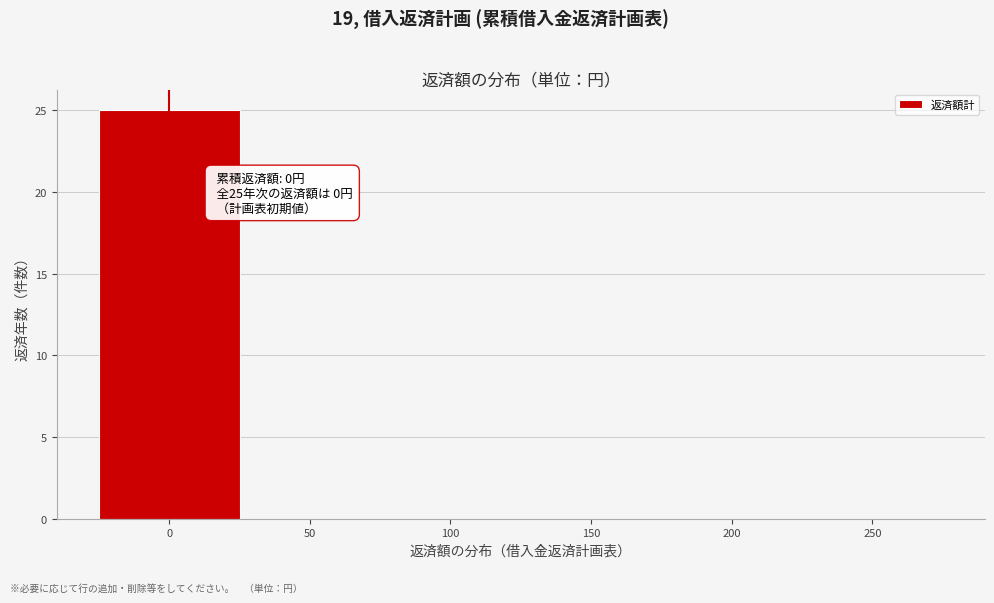

Over which range of the x-axis is the bar tallest?

-25 to 25